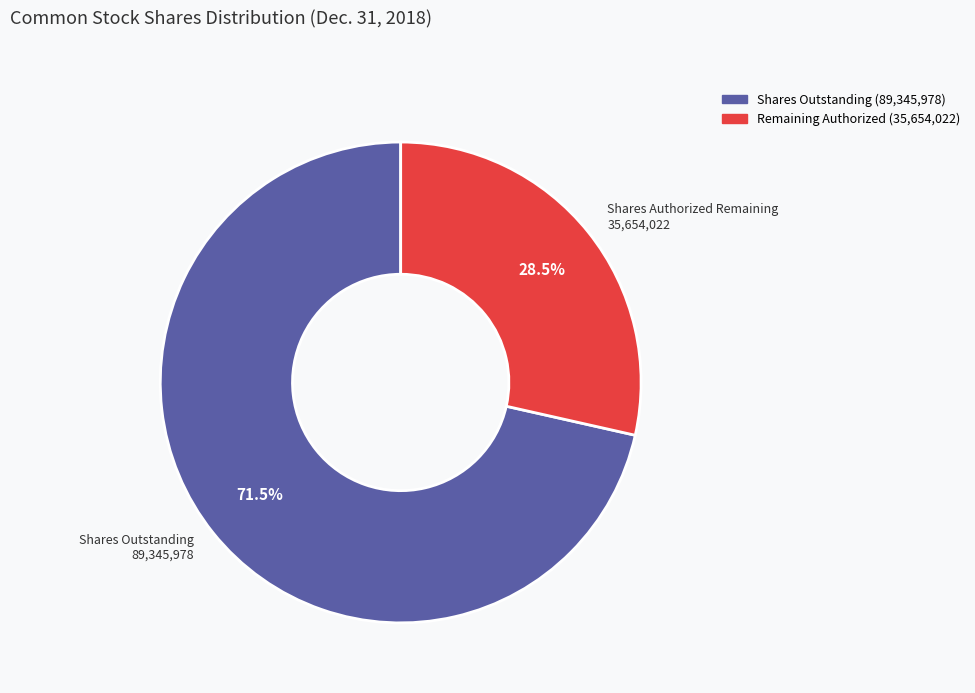

Does any single category account for the majority?

Yes